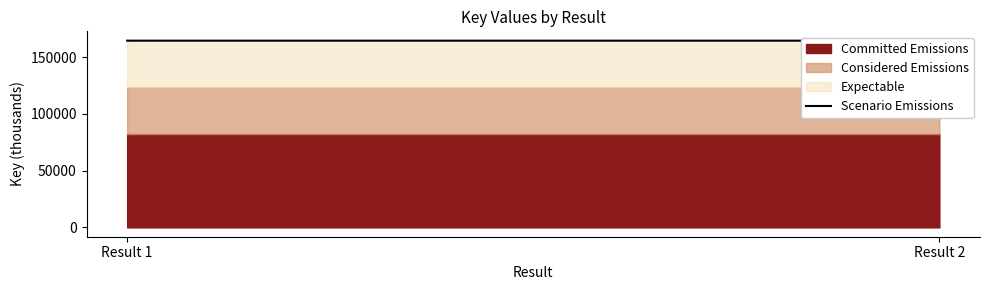

How many lines are shown in the chart?

1